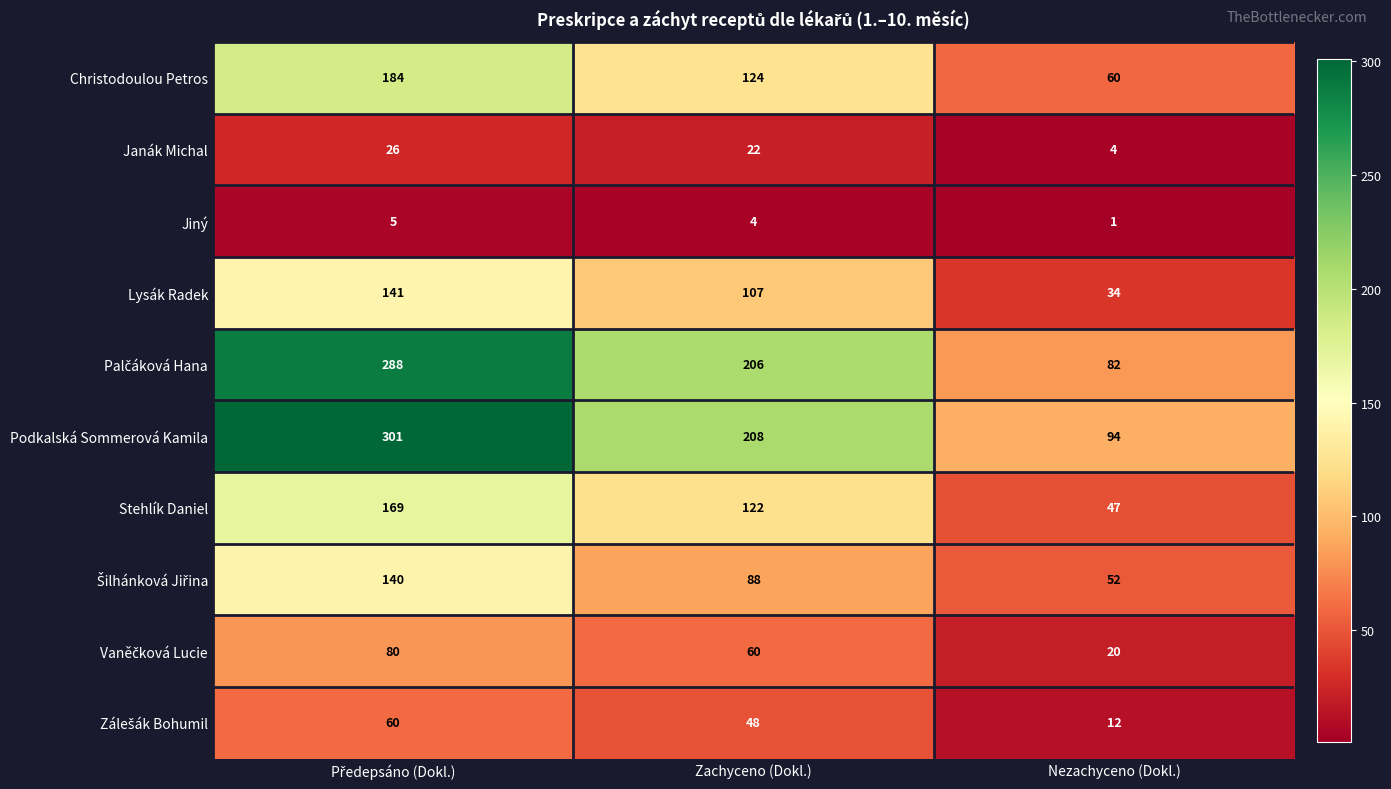

What is the average value of the Lysák Radek series?

94